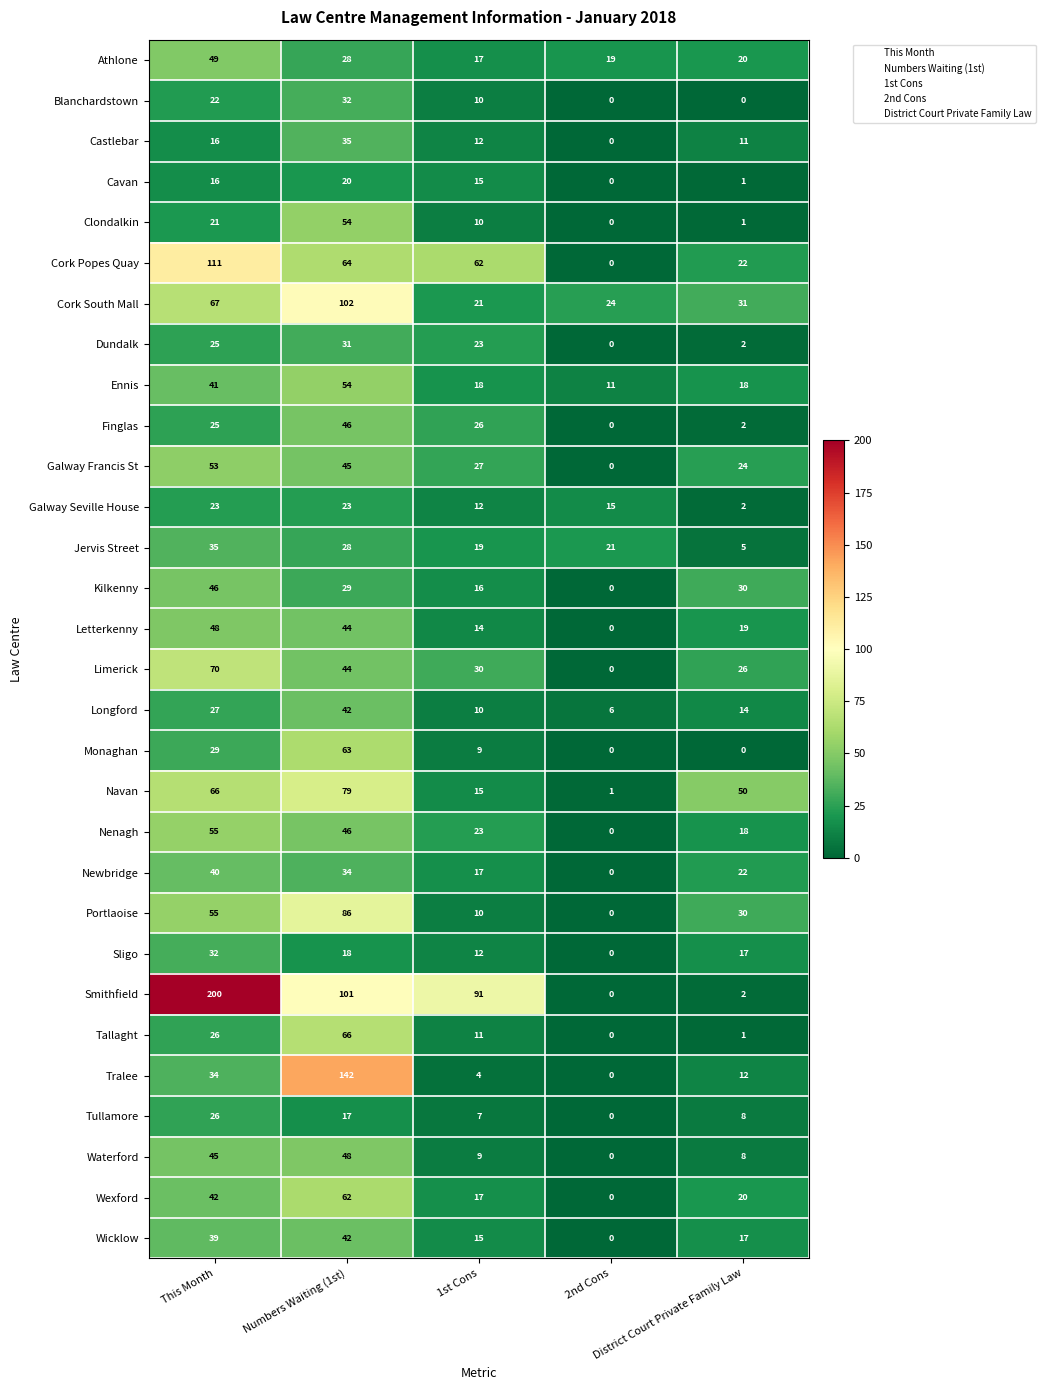

What is the greatest value displayed?

200